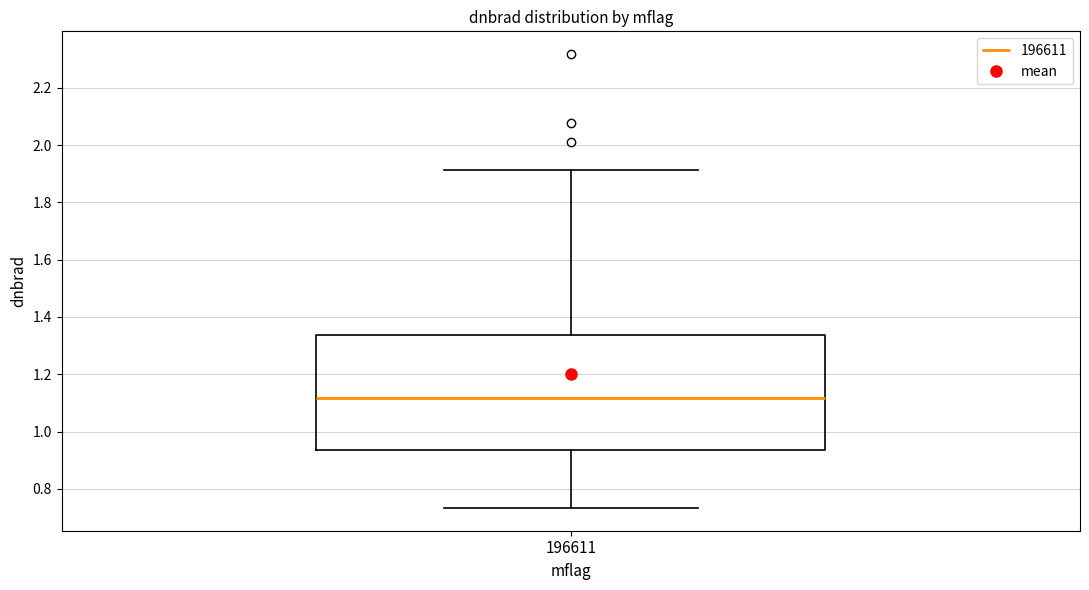

Transcribe this box plot: give where the median line is, the range the box spans, and where the two whiskers end, as read against the y-axis. The values are not printed on the chart, so give them approximately, as read against the axis.

median 1.12, box 0.94 to 1.34, whiskers 0.74 to 1.92